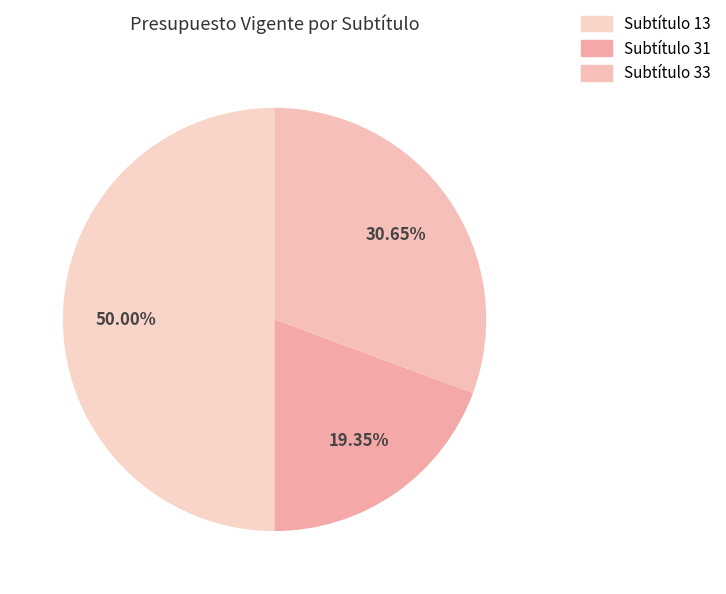

Count the number of slices in the pie.

3